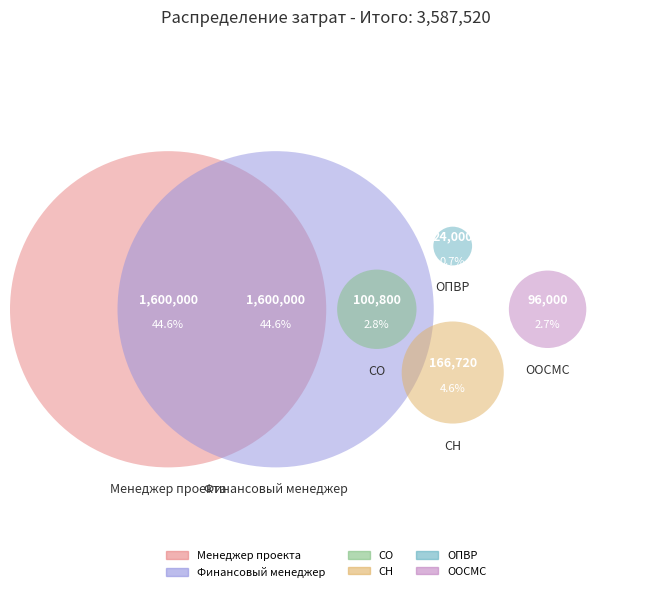

Which slice is the largest?

Менеджер проекта